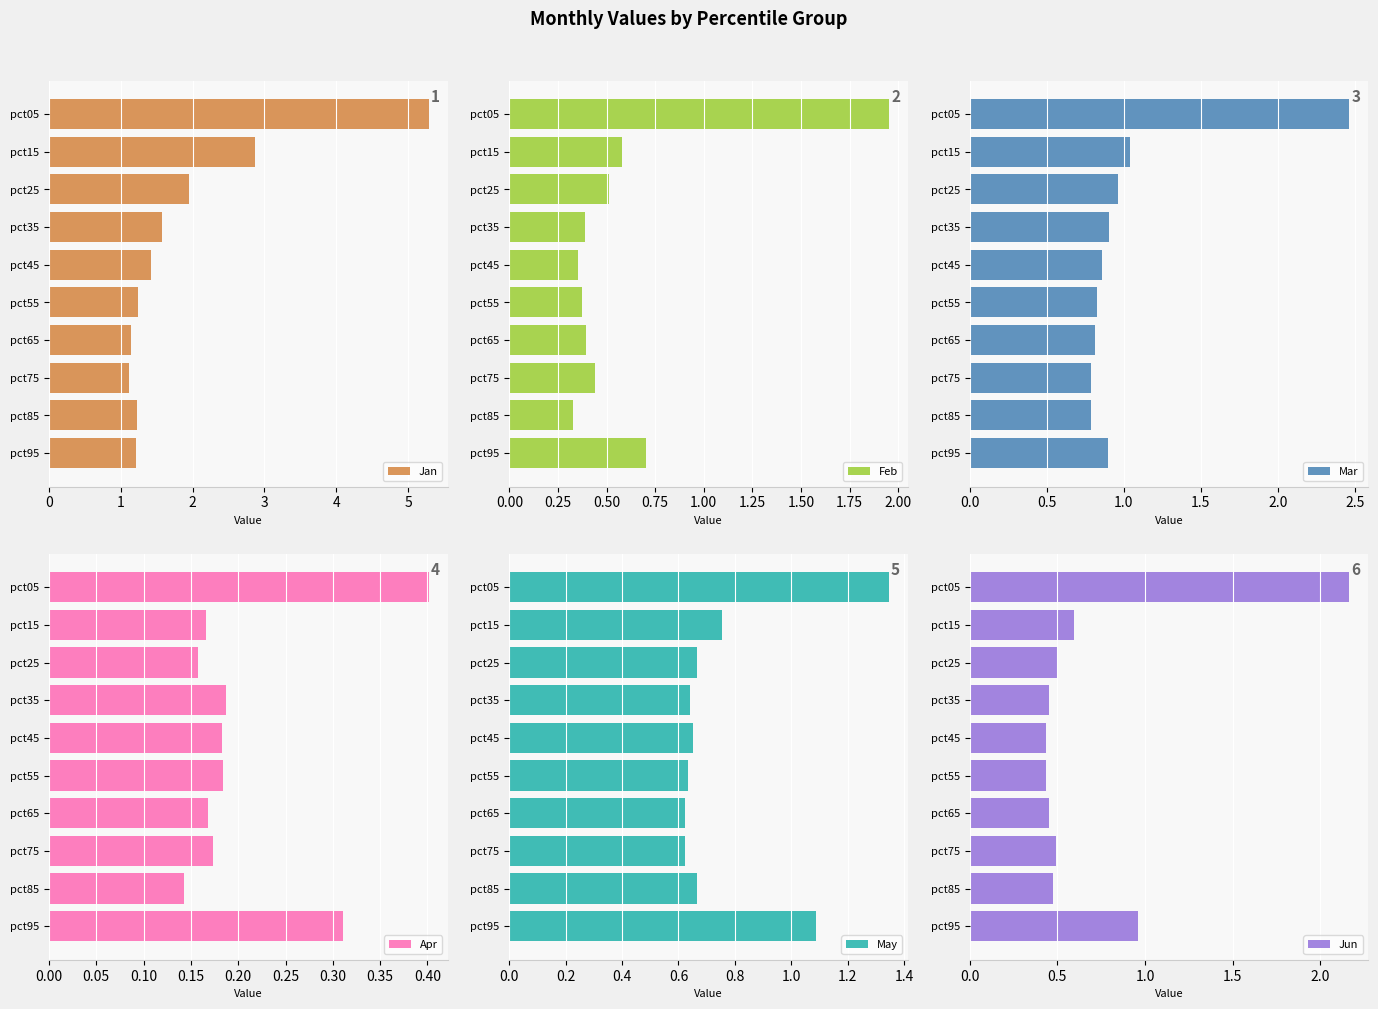

The value of Jan at pct85 is 1.2. True or false?

True